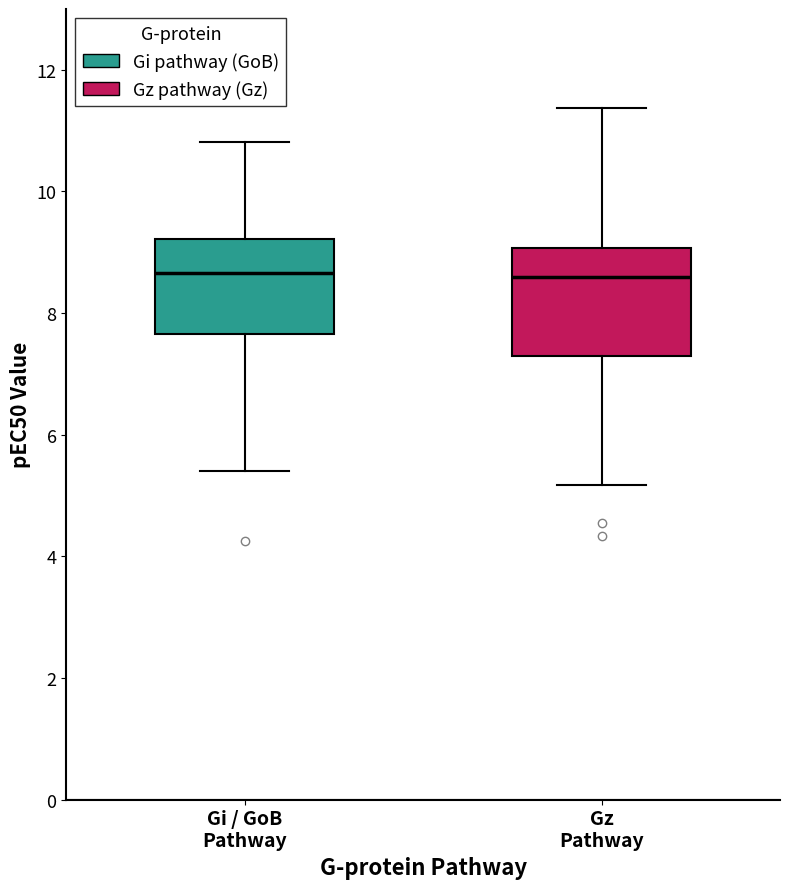

Where is the lower edge of the box for Gz Pathway on the y-axis? The values are not printed on the chart, so give them approximately, as read against the axis.

7.2